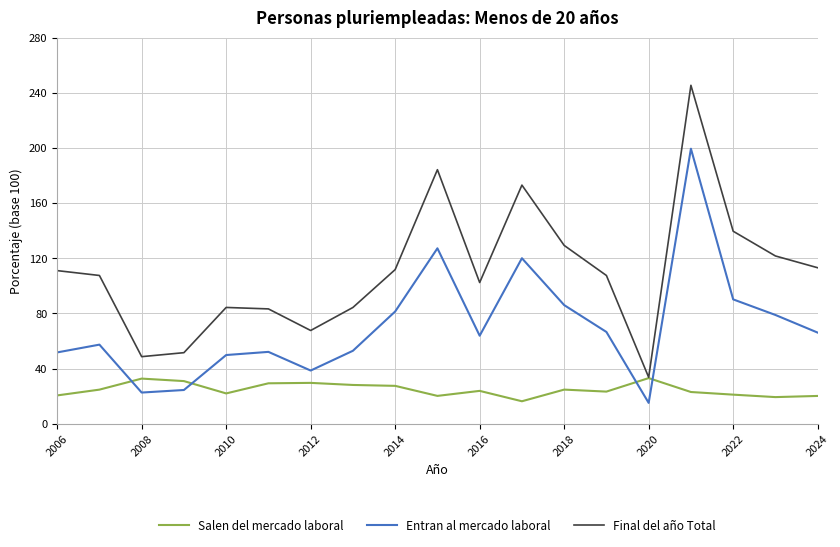

True or false: Final del año Total and Entran al mercado laboral intersect in this chart.

False